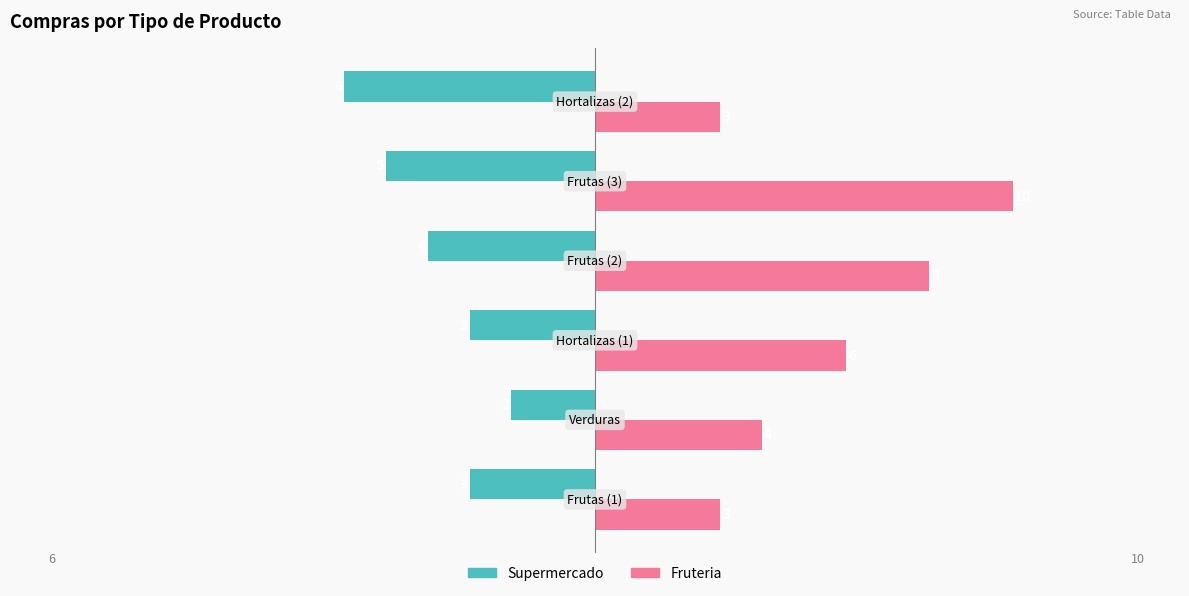

What is the greatest value displayed?

10